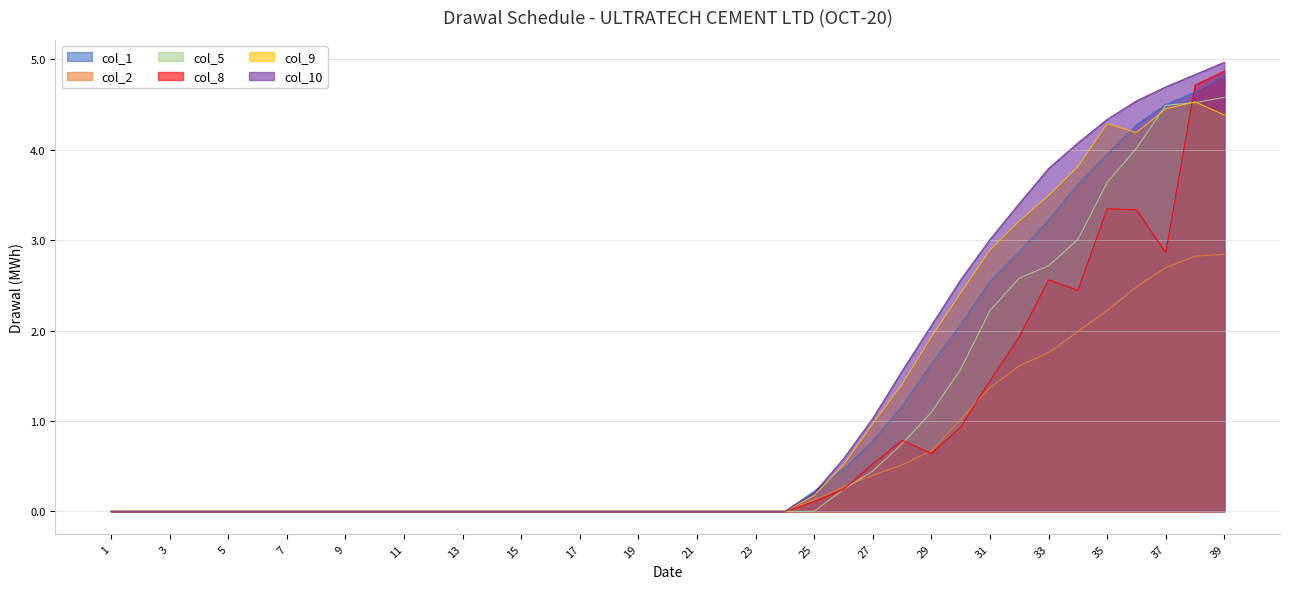

Which category has the lowest value in the col_5 series?

1